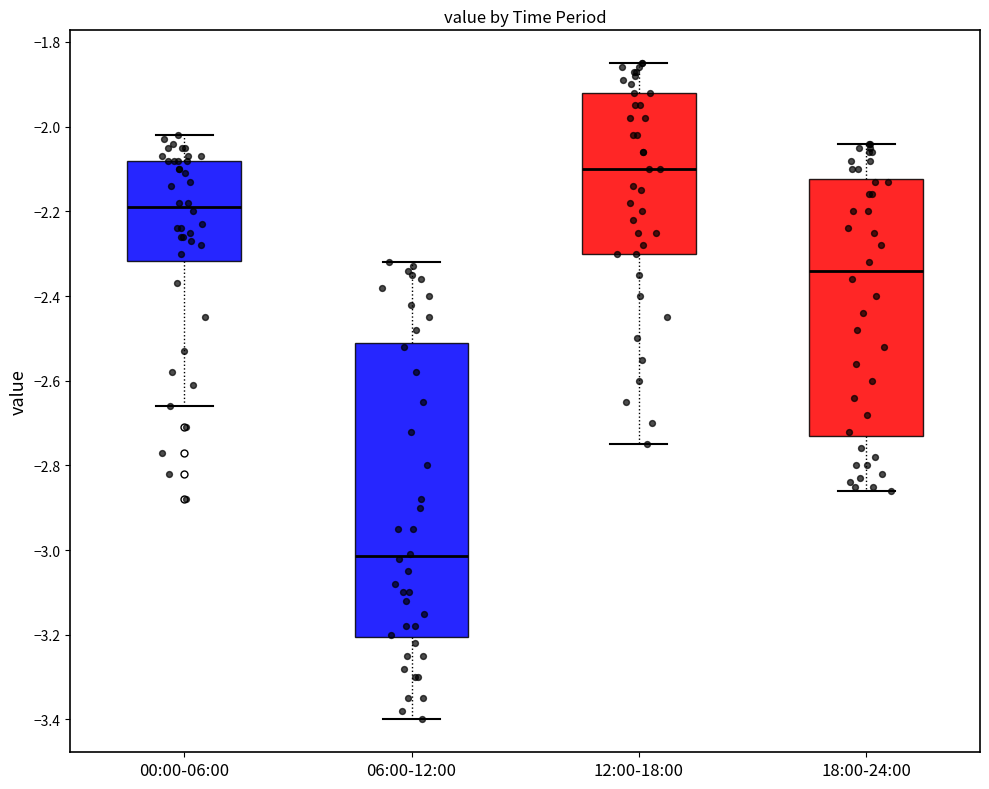

Reading left to right, transcribe this box plot: for each box, give where its median line is, the range the box spans, and where its two whiskers end, as read against the y-axis. The values are not printed on the chart, so give them approximately, as read against the axis.

00:00-06:00: median -2.18, box -2.32 to -2.08, whiskers -2.66 to -2.02
06:00-12:00: median -3.02, box -3.20 to -2.50, whiskers -3.40 to -2.32
12:00-18:00: median -2.10, box -2.30 to -1.92, whiskers -2.74 to -1.84
18:00-24:00: median -2.34, box -2.72 to -2.12, whiskers -2.86 to -2.04